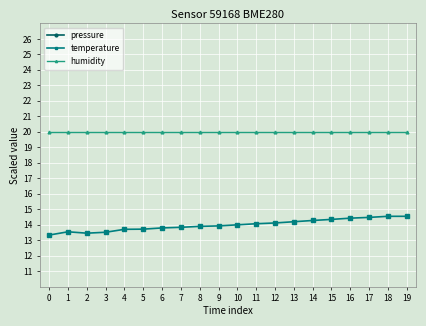

What is the minimum value for humidity?

20.0